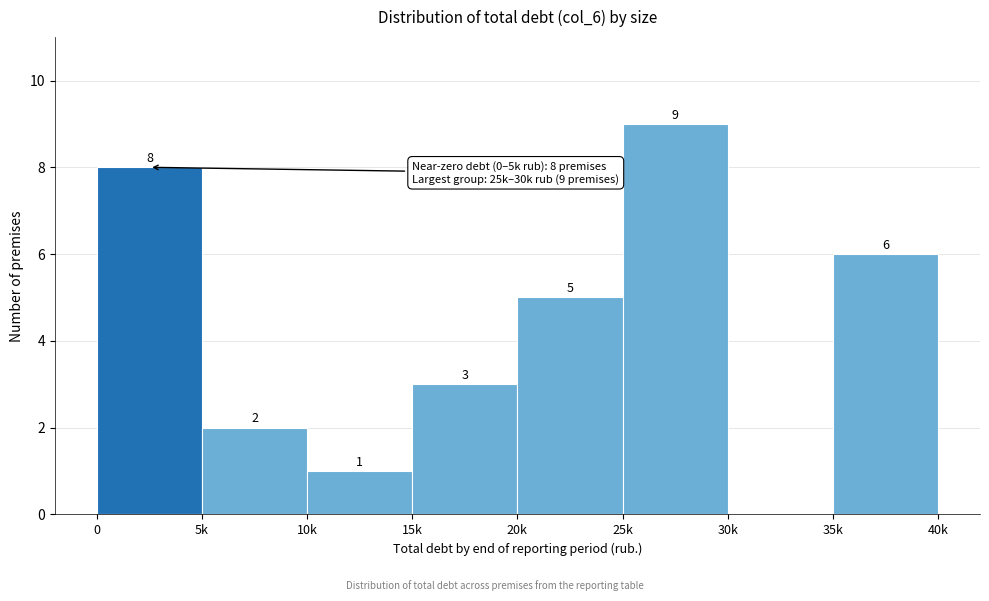

Reading left to right, what are all the values shown in this chart?

0=8	5k=2	10k=1	15k=3	20k=5	25k=9	30k=0	35k=6